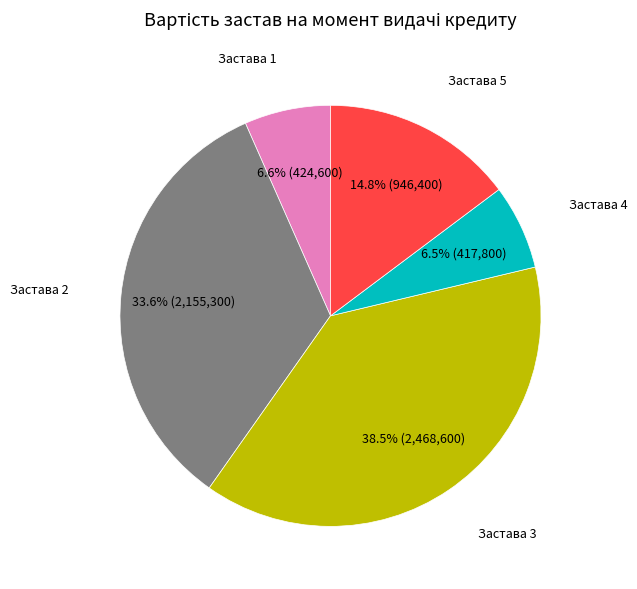

Is there a majority slice in this chart?

No